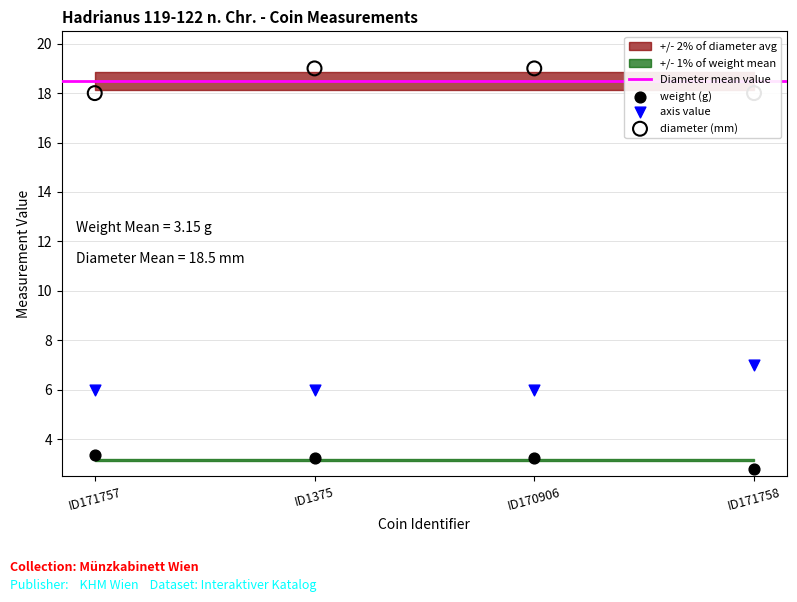

Is the value of weight at ID1375 greater than the value of diameter at ID1375?

No